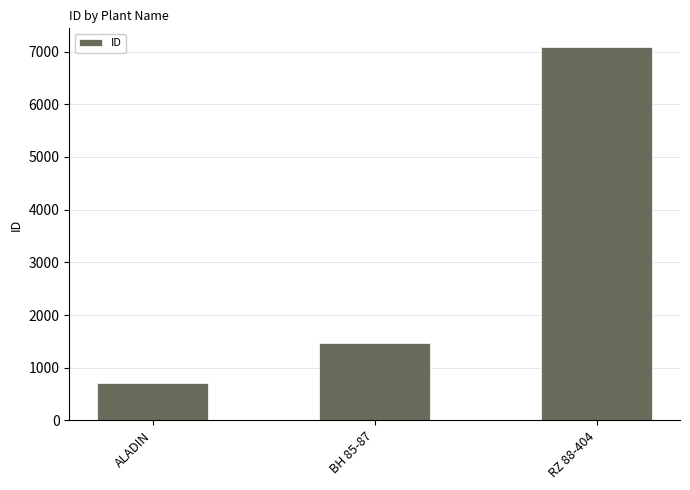

How many series are shown in this chart?

1